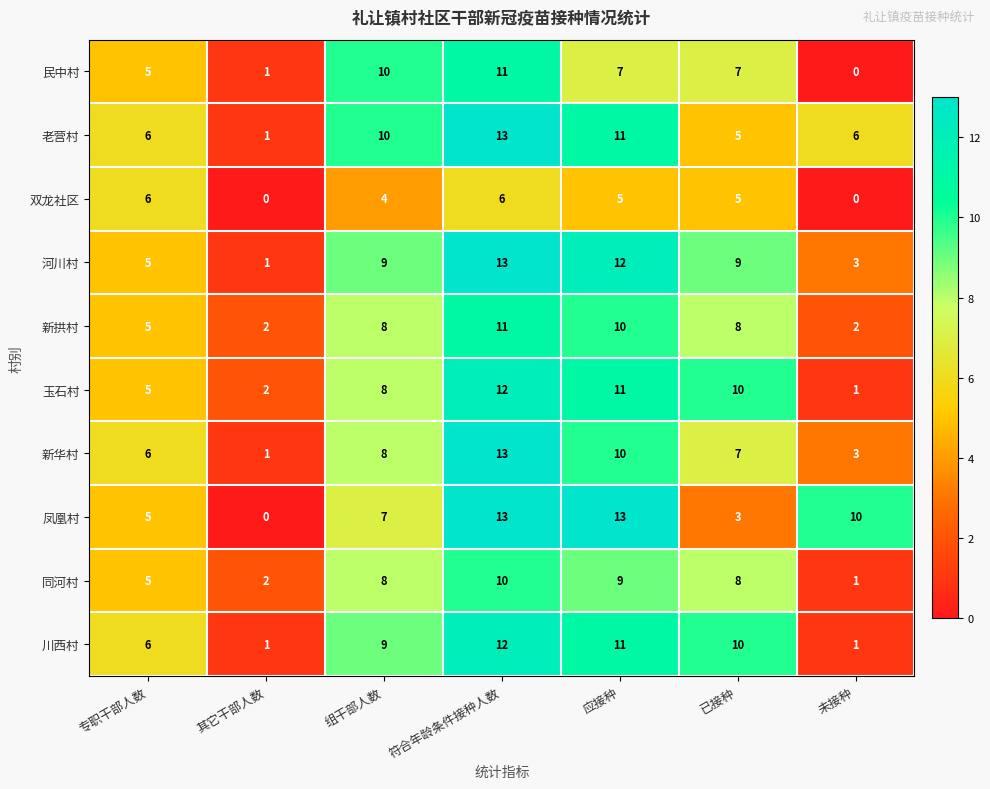

List the labels in order of 玉石村 value, smallest first.

未接种, 其它干部人数, 专职干部人数, 组干部人数, 已接种, 应接种, 符合年龄条件接种人数